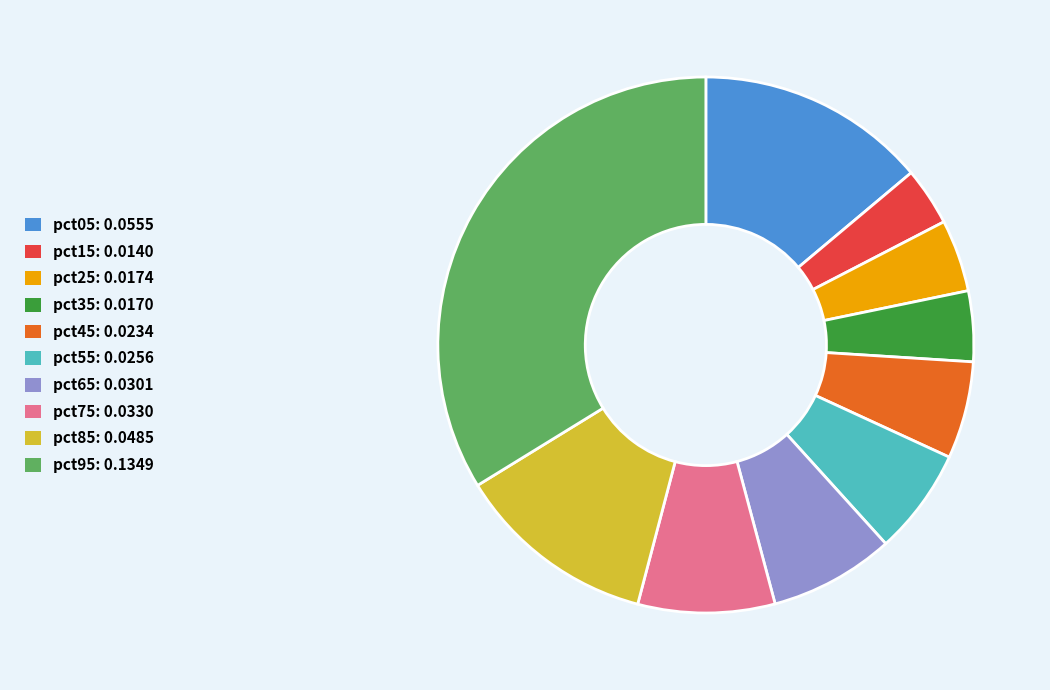

Combined, do pct65 and pct95 account for over 50%?

No